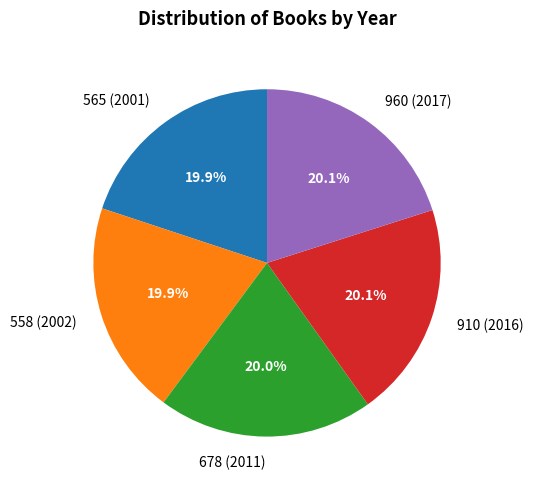

What percentage is the 558 (2002) slice, to the nearest percent?

20%